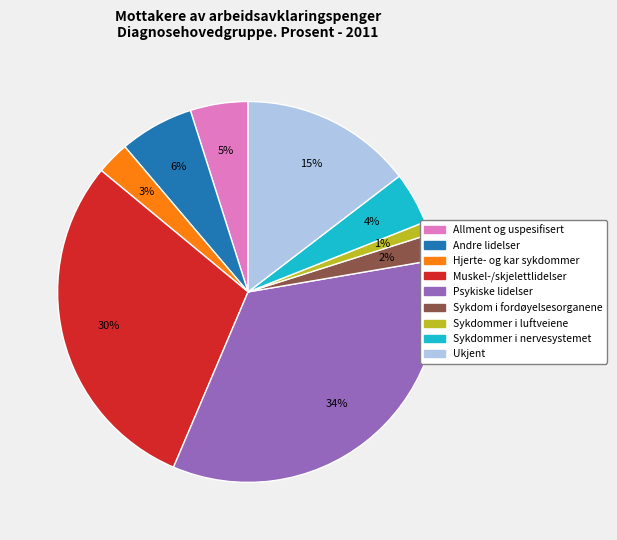

To the nearest percent, what is the average slice percentage?

11%